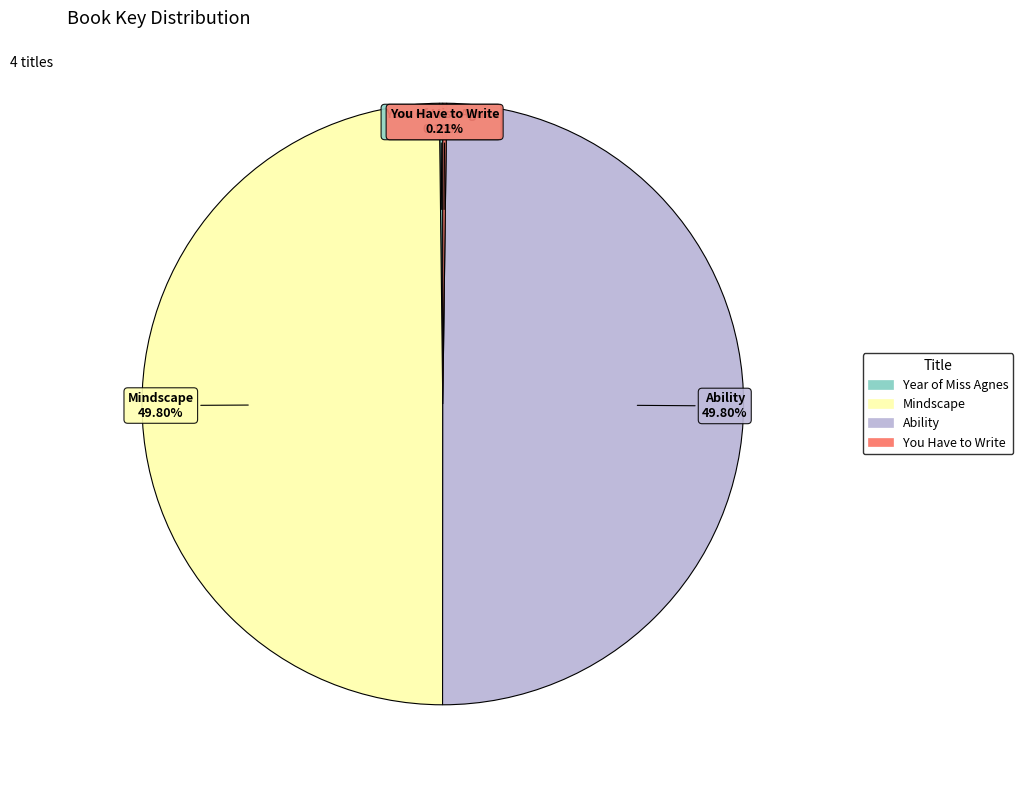

What is the ratio of the value at Mindscape to the value at Ability?

1.0